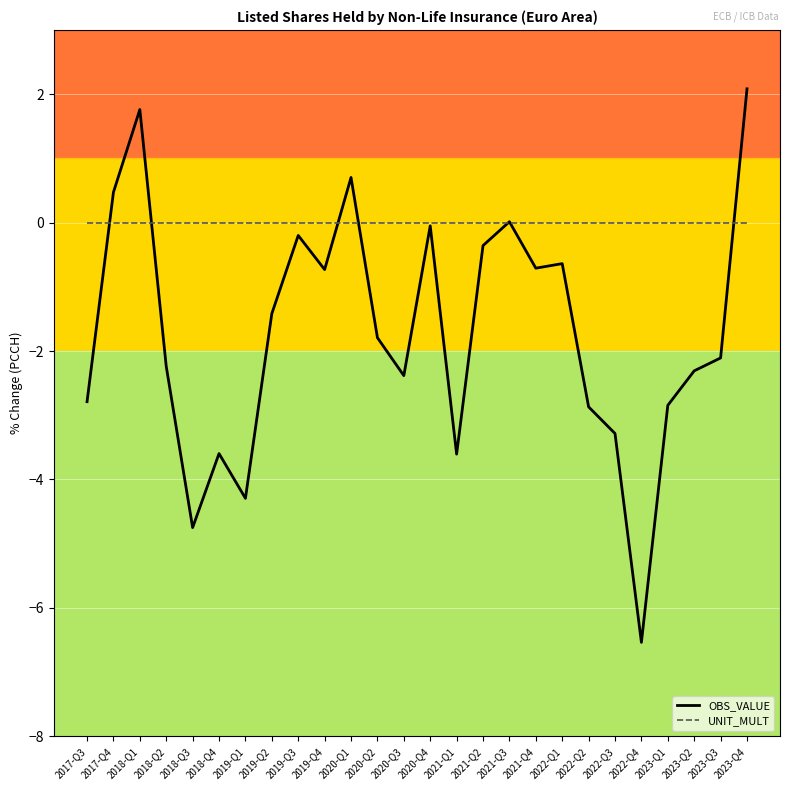

What position from the left is 2021-Q1?

15